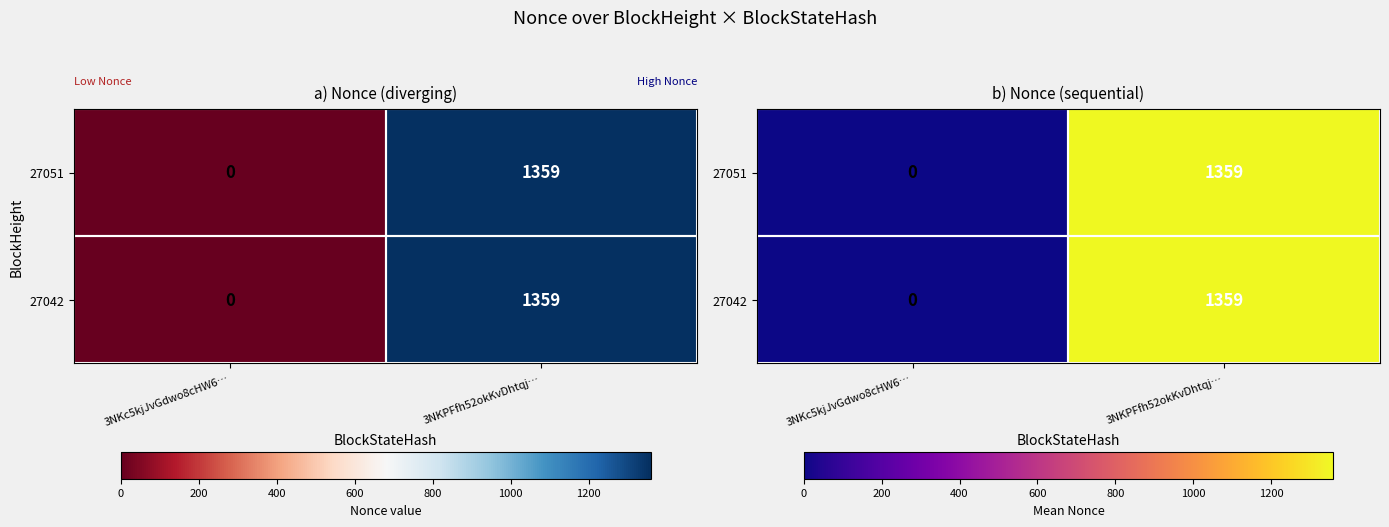

What is the average value of the 27042 series?

680